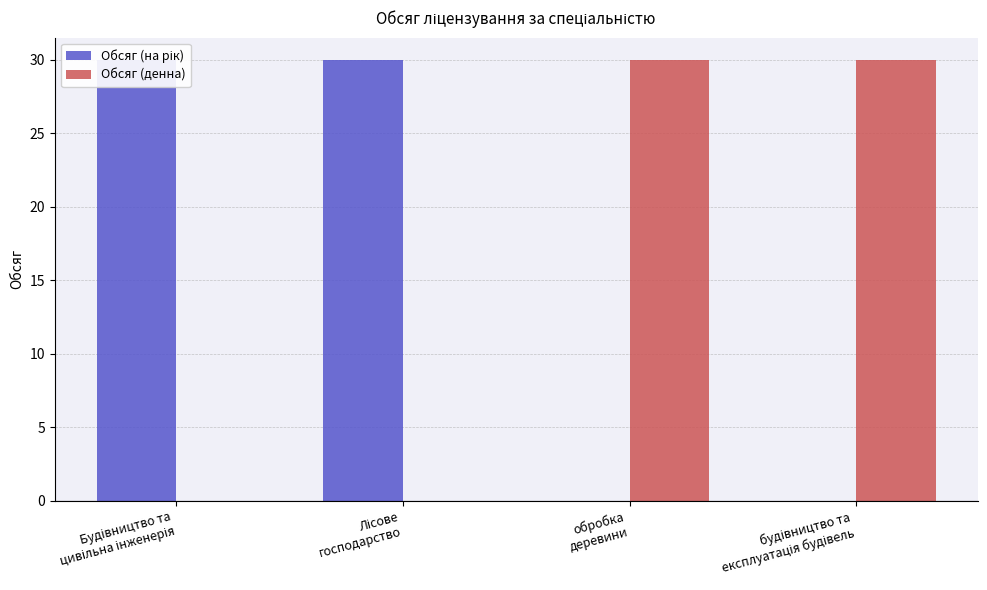

Between будівництво та
експлуатація будівель and Лісове
господарство, which is larger?

Лісове
господарство